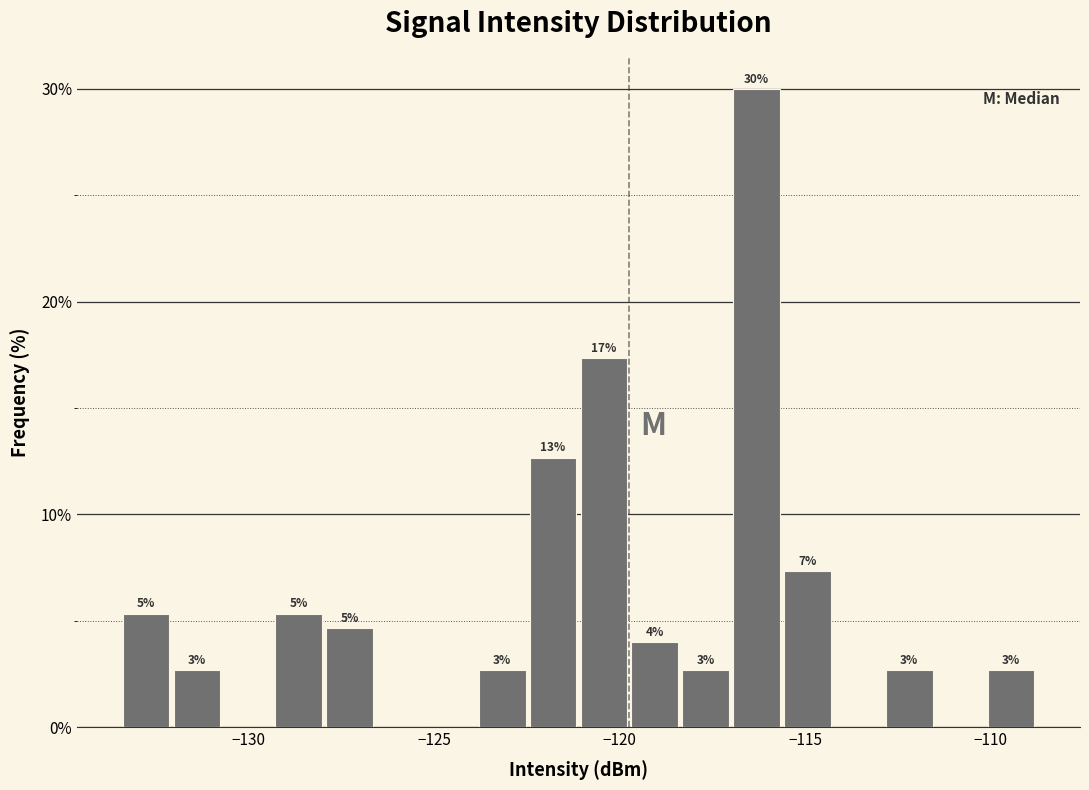

Read against the x-axis, roughly where is the centre of the tallest bar?

-116.5